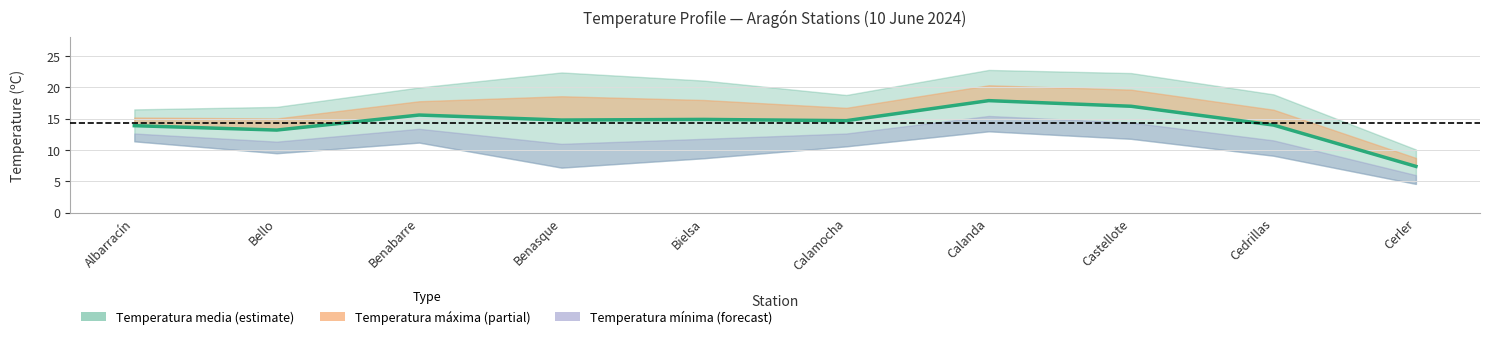

What is the average value?

14.3